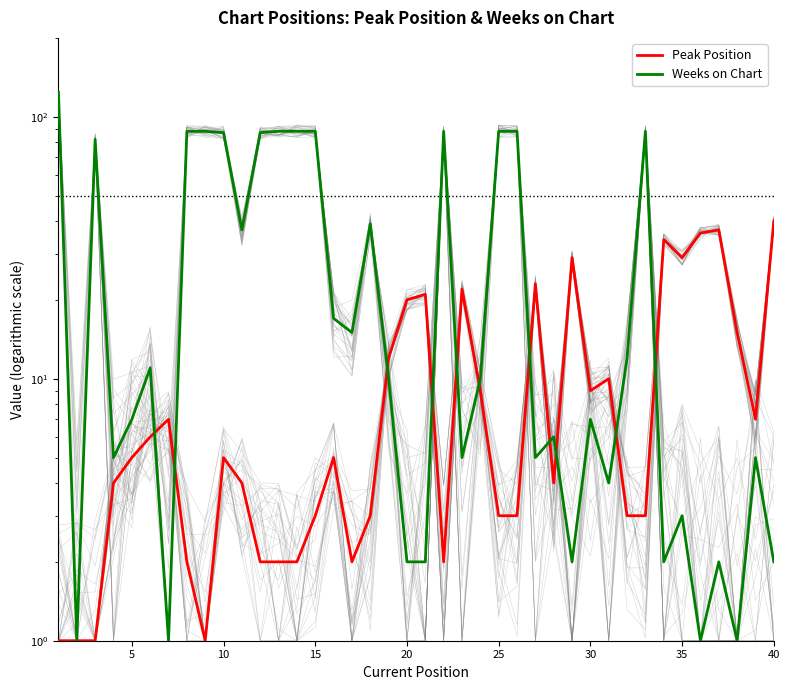

Reading right to left, list all the values displayed in this chart.

Peak Position: 40	7	15	37	36	29	34	3	3	10	9	29	4	23	3	3	9	22	2	21	20	12	3	2	5	3	2	2	2	4	5	1	2	7	6	5	4	1	1	1
Weeks on Chart: 2	5	1	2	1	3	2	88	12	4	7	2	6	5	88	88	10	5	88	2	2	10	39	15	17	88	88	88	87	37	87	88	88	1	11	7	5	82	1	124